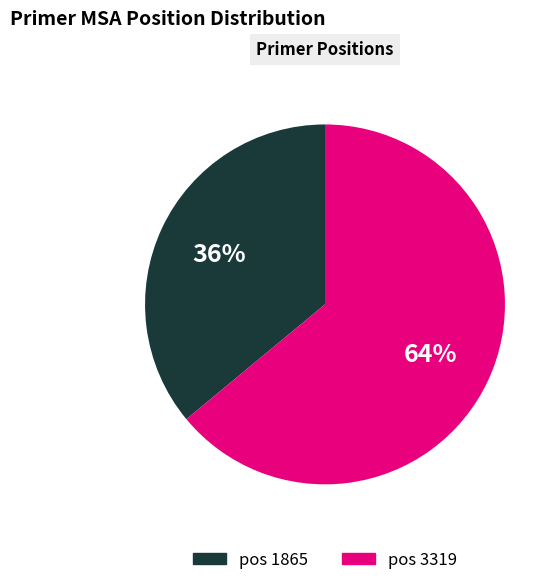

Is the sum of pos 3319 and pos 1865 greater than half?

Yes